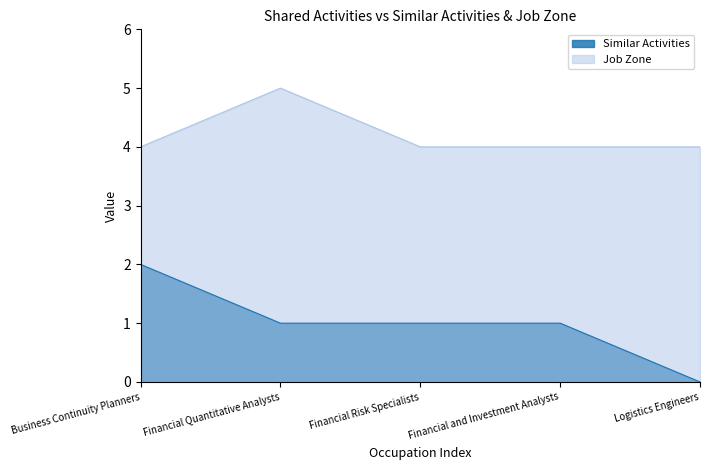

How many lines are shown in the chart?

2